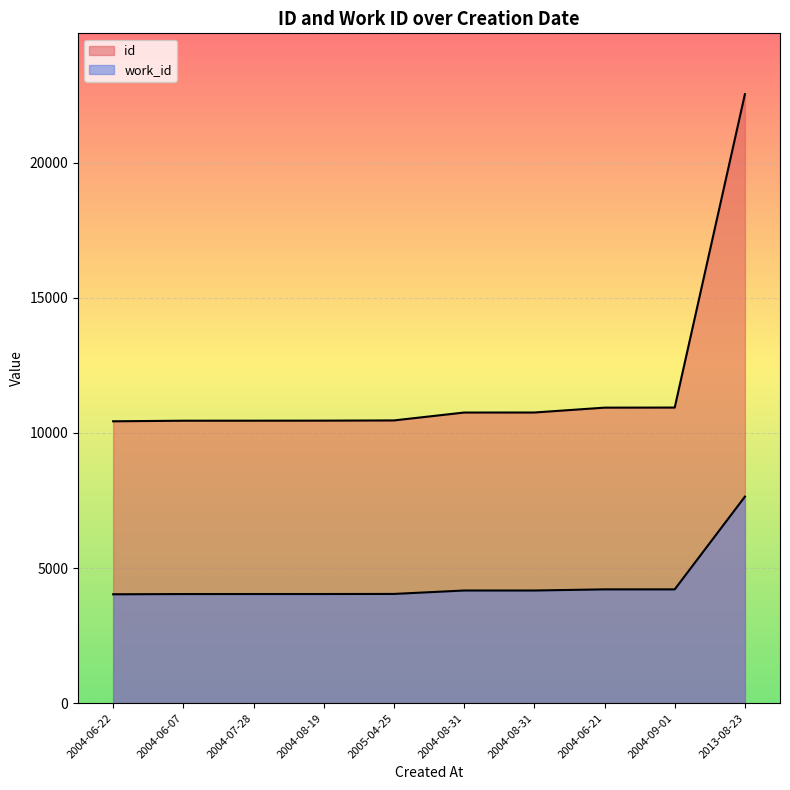

At how many categories does at least one series exceed 4817?

10